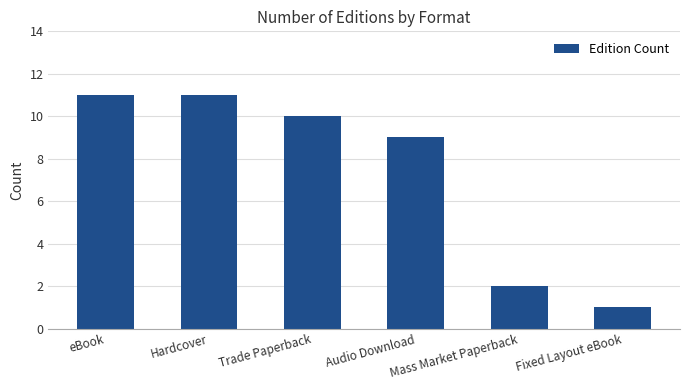

True or false: the data shows 1 at Mass Market Paperback.

False